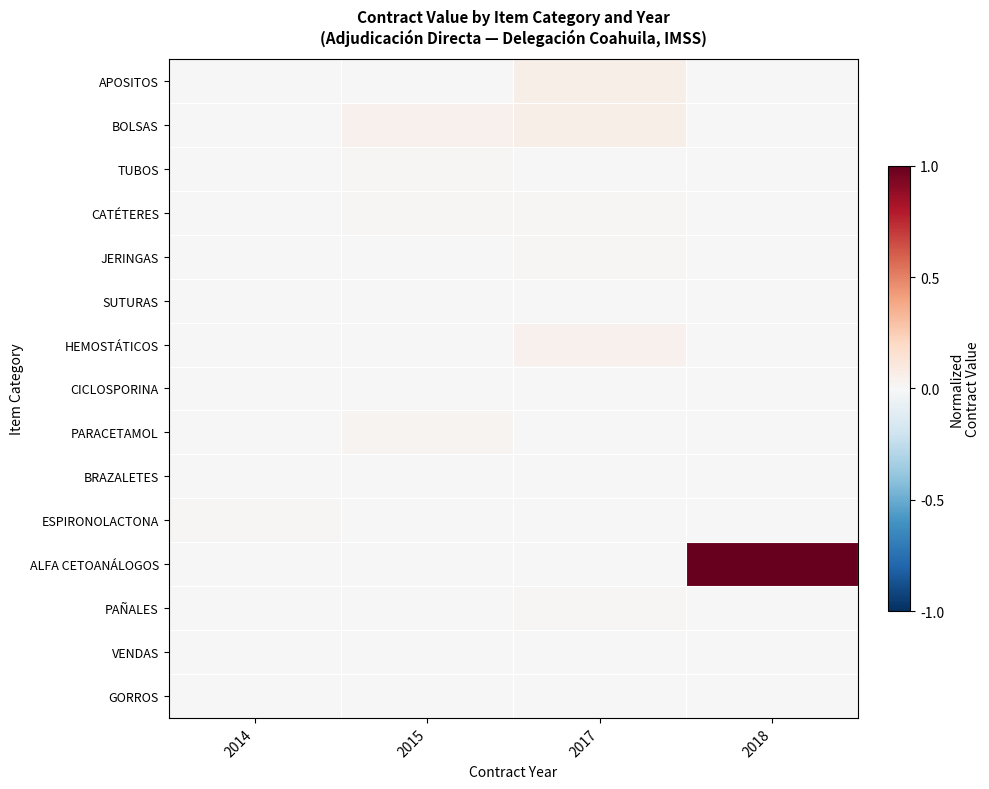

Count the number of data series in this chart.

15